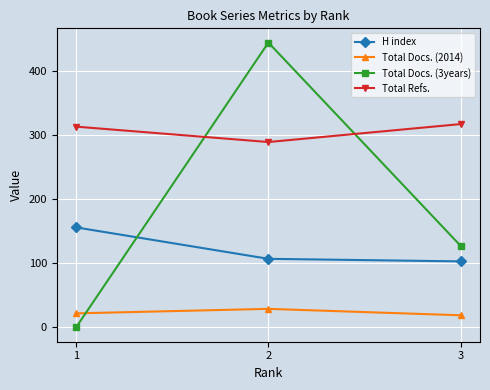

How many lines are shown in the chart?

4